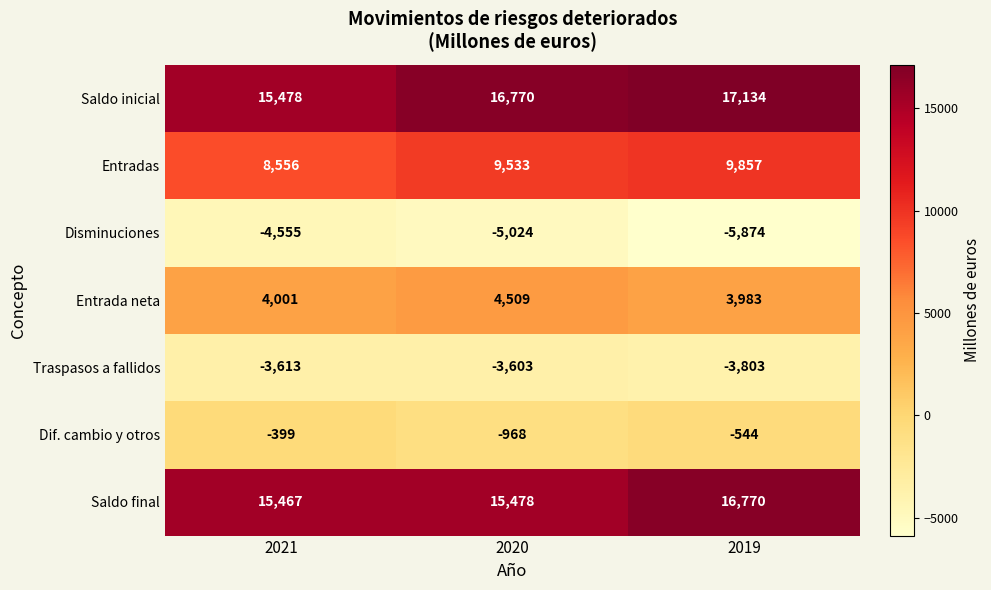

What is the difference between the Saldo inicial values at 2019 and 2020?

364